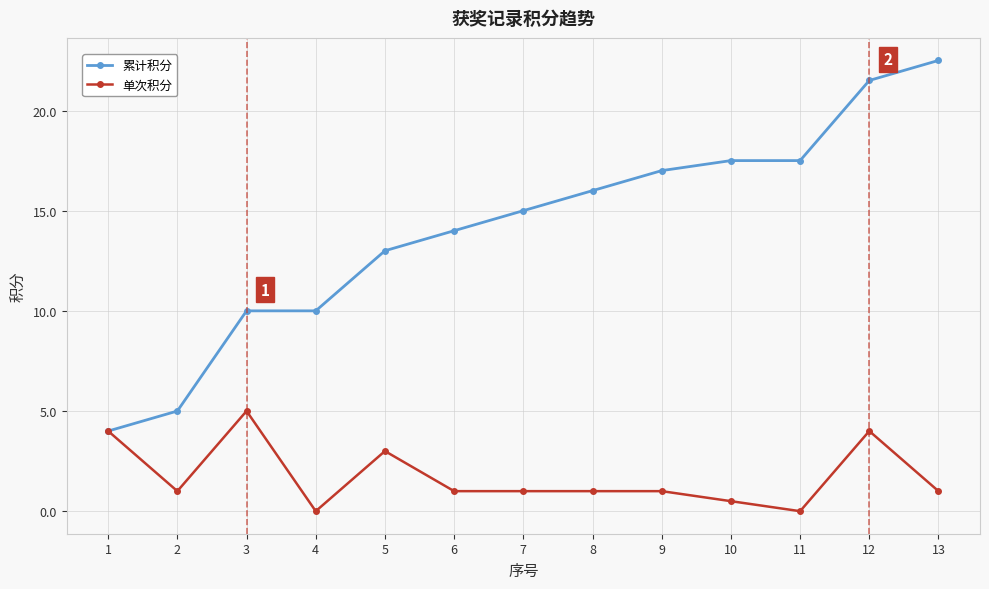

True or false: 累计积分 has more than 2 points higher than both neighbors.

False